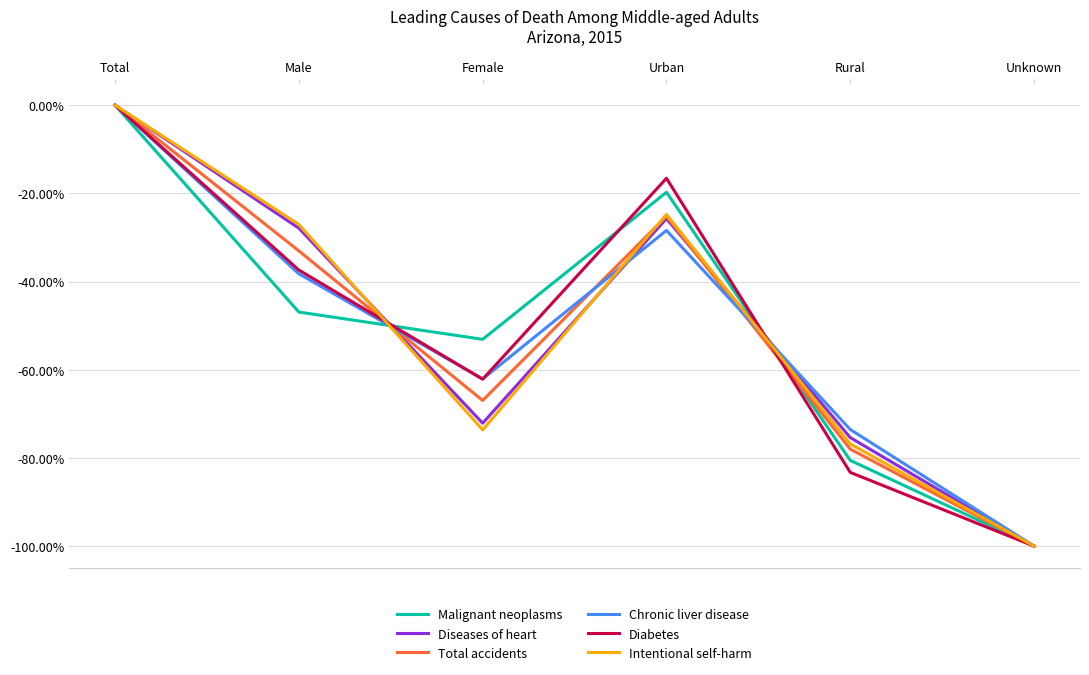

What are all the series names shown in the legend?

Malignant neoplasms, Diseases of heart, Total accidents, Chronic liver disease, Diabetes, Intentional self-harm